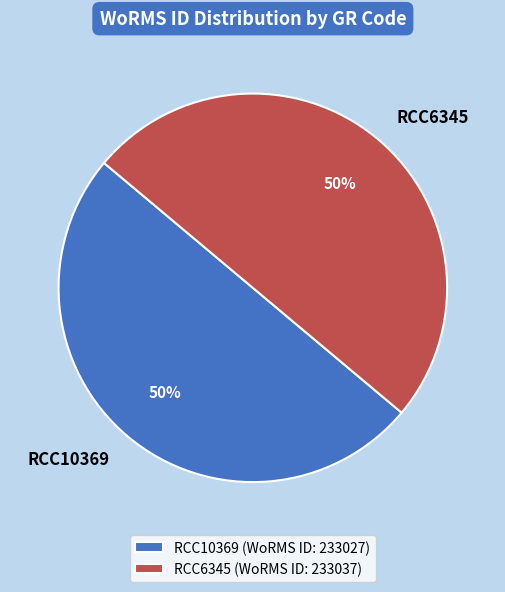

Is it true that RCC10369 is 50% of the pie?

True